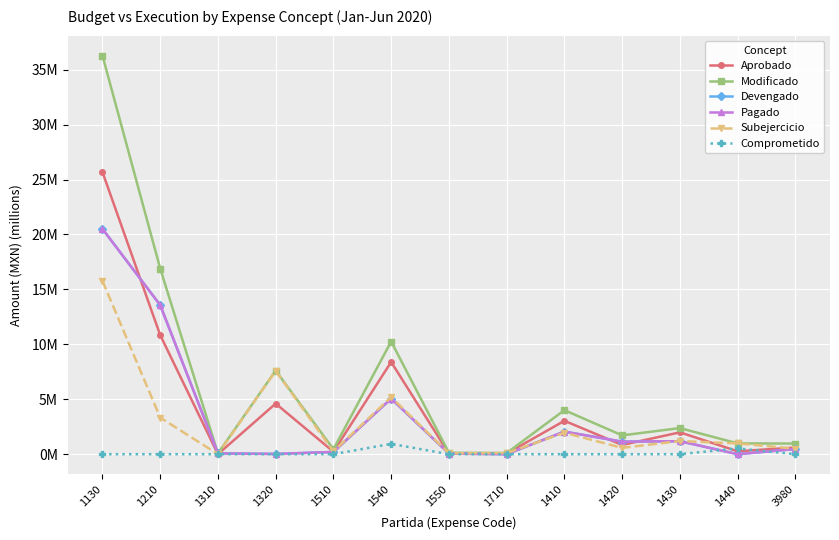

Does the chart display data point markers on the line(s)?

Yes